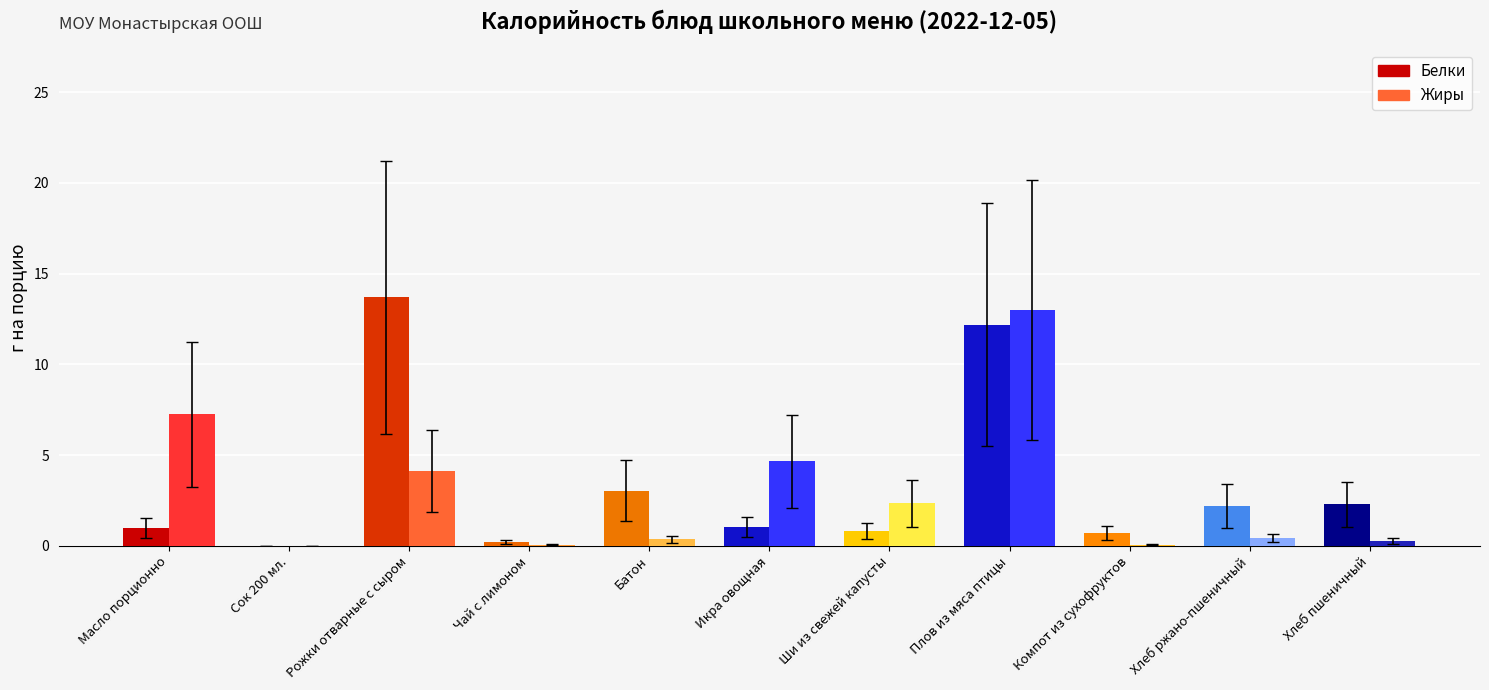

What is the difference between the Белки values at Икра овощная and Чай с лимоном?

0.8